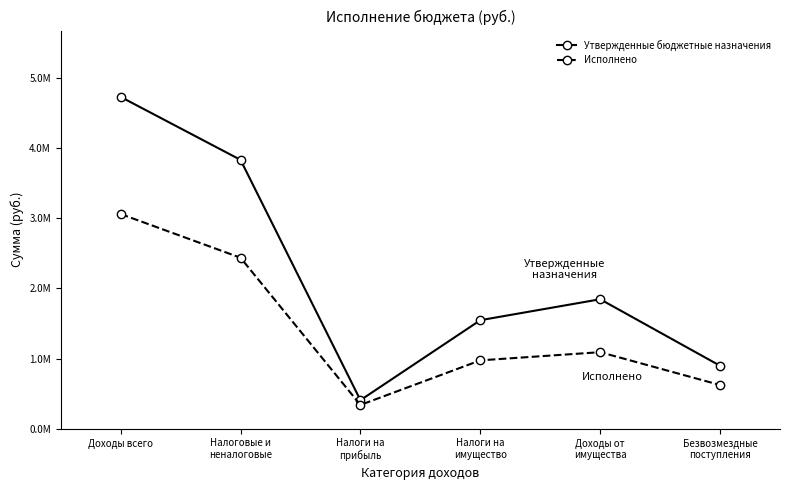

True or false: Исполнено and Утвержденные бюджетные назначения intersect in this chart.

False